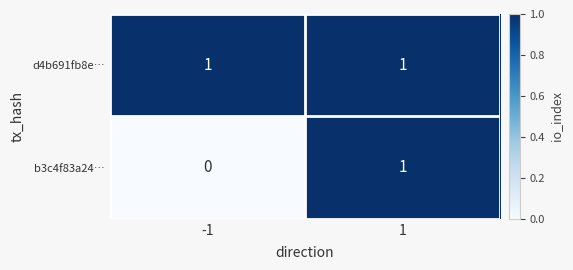

At how many categories does at least one series exceed 0?

2